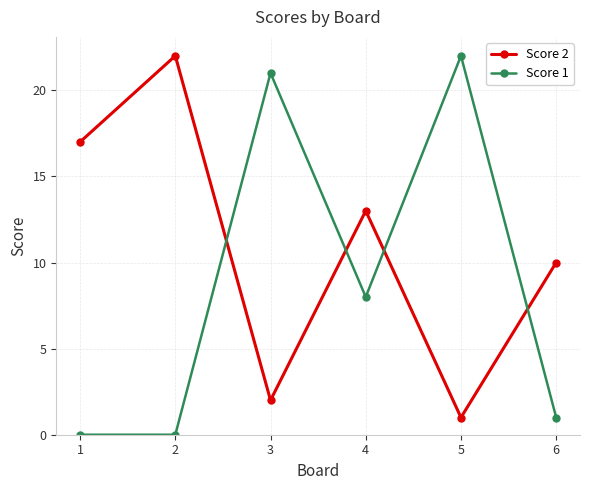

Rank the series at 5 from highest to lowest value.

Score 1, Score 2